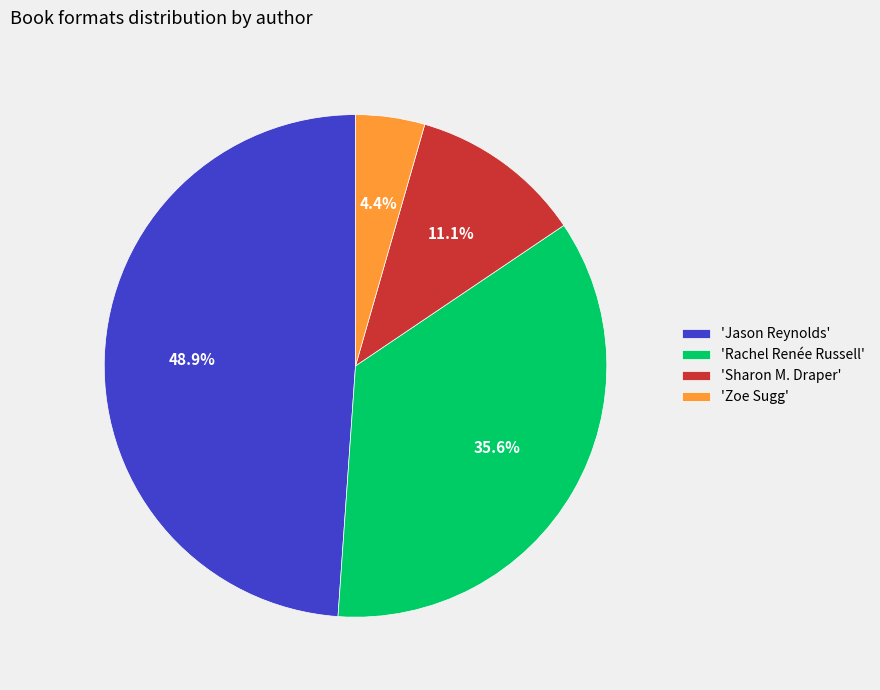

Count the number of slices in the pie.

4